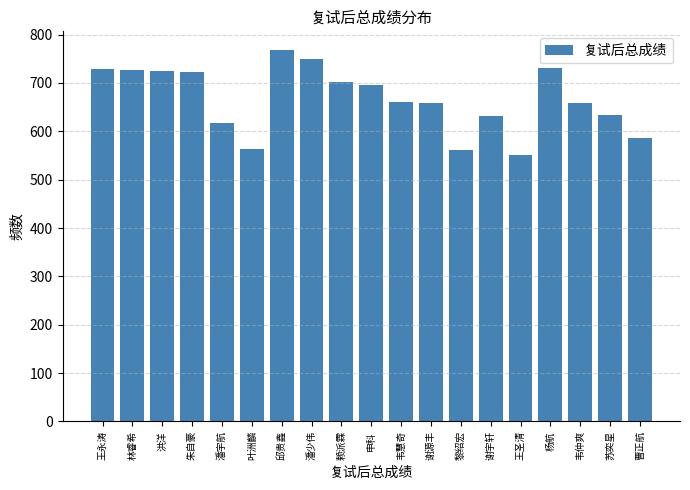

What is the approximate value at 杨航?

731.5